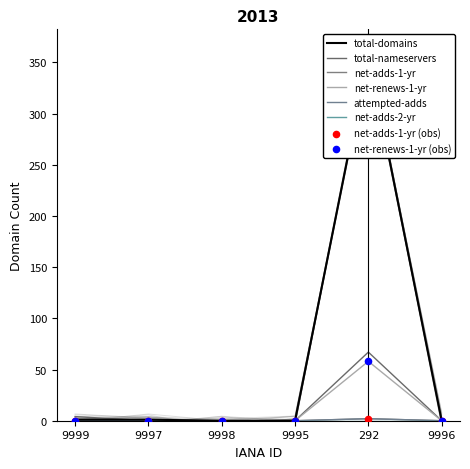

At which category is the sum across all series the highest?

292